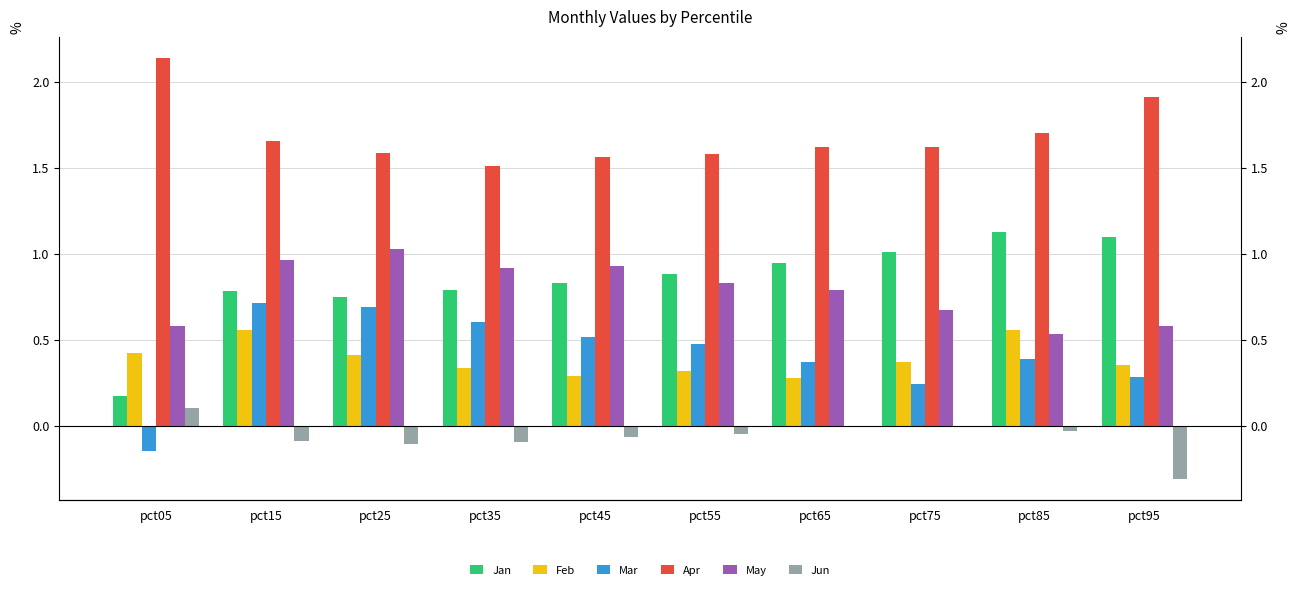

How many data points does each series have?

10